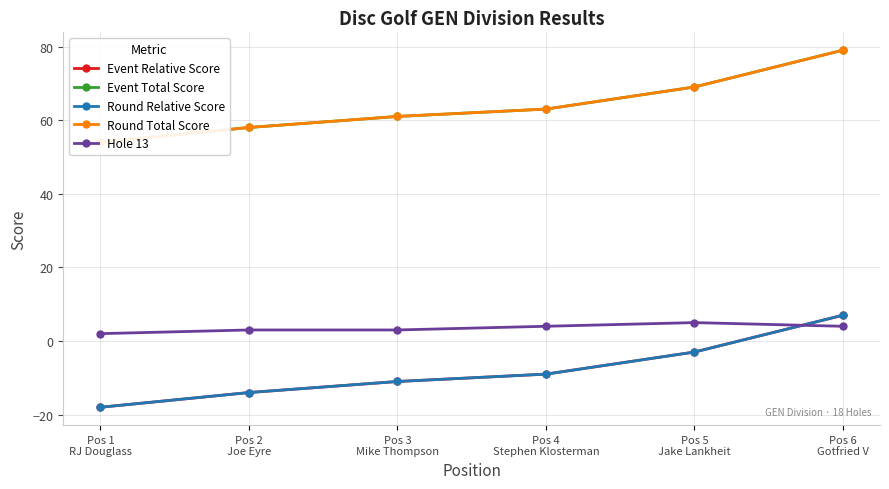

Reading left to right, transcribe all the data shown in this chart.

Event Relative Score: -18	-14	-11	-9	-3	7
Event Total Score: 54	58	61	63	69	79
Round Relative Score: -18	-14	-11	-9	-3	7
Round Total Score: 54	58	61	63	69	79
Hole 13: 2	3	3	4	5	4